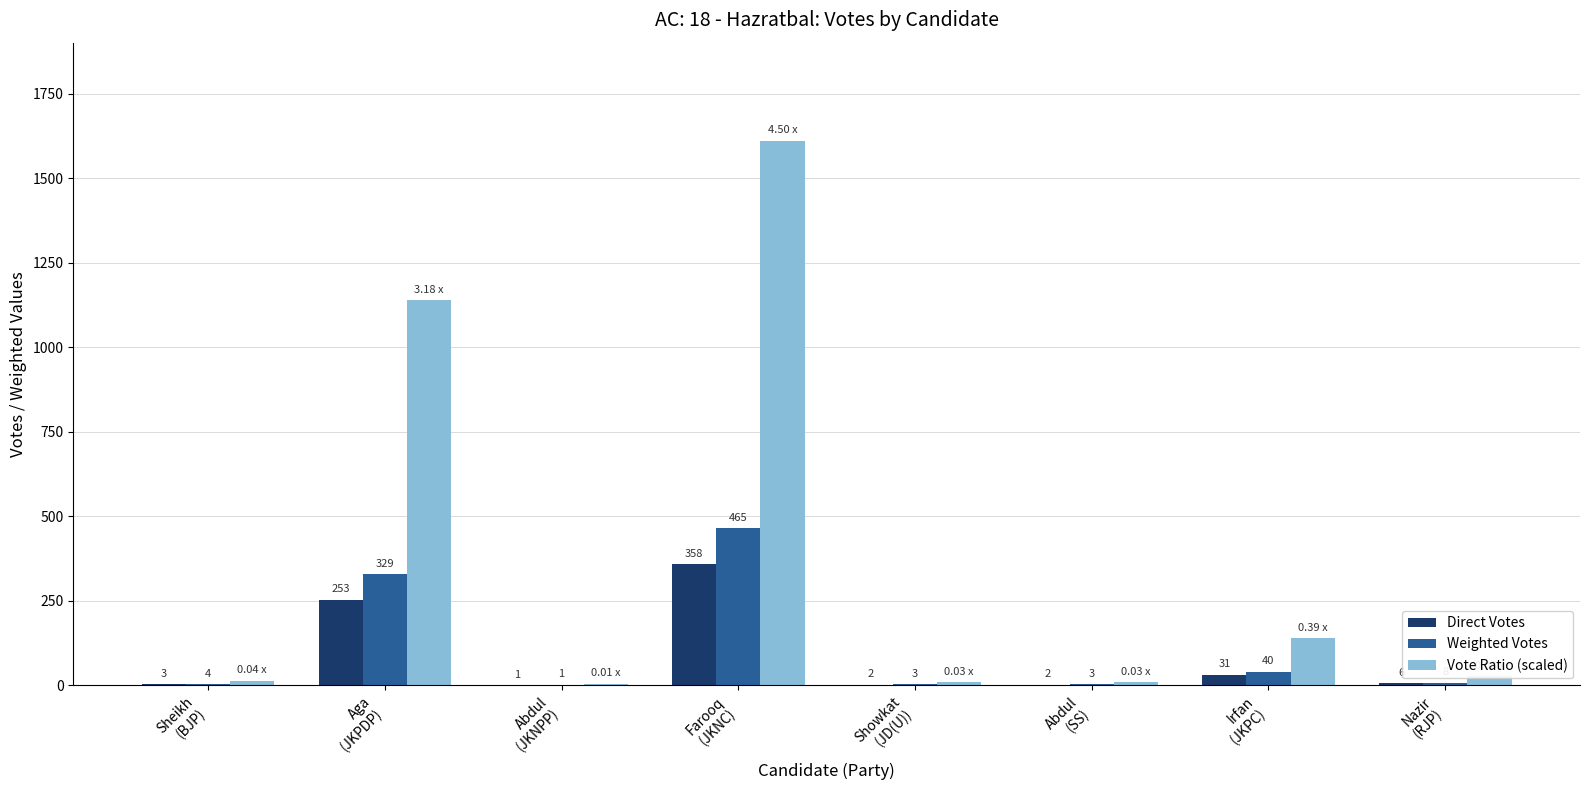

Which series has the largest range (max minus min)?

Vote Ratio (scaled)